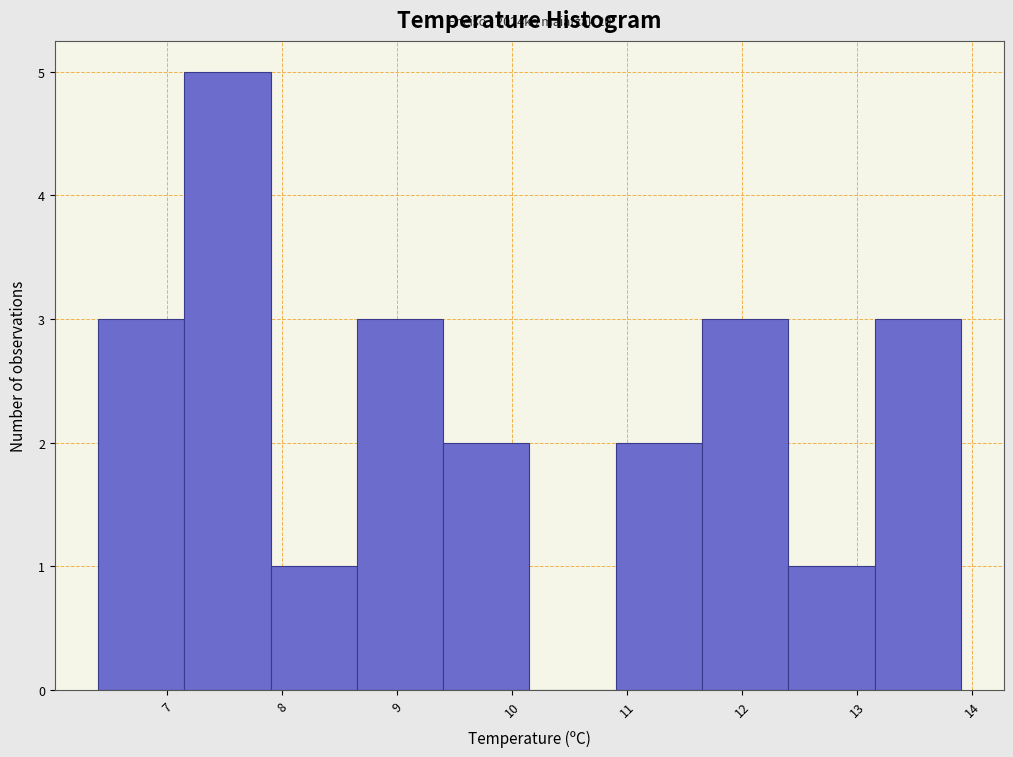

Which range on the x-axis has the tallest bar?

7.15 to 7.90